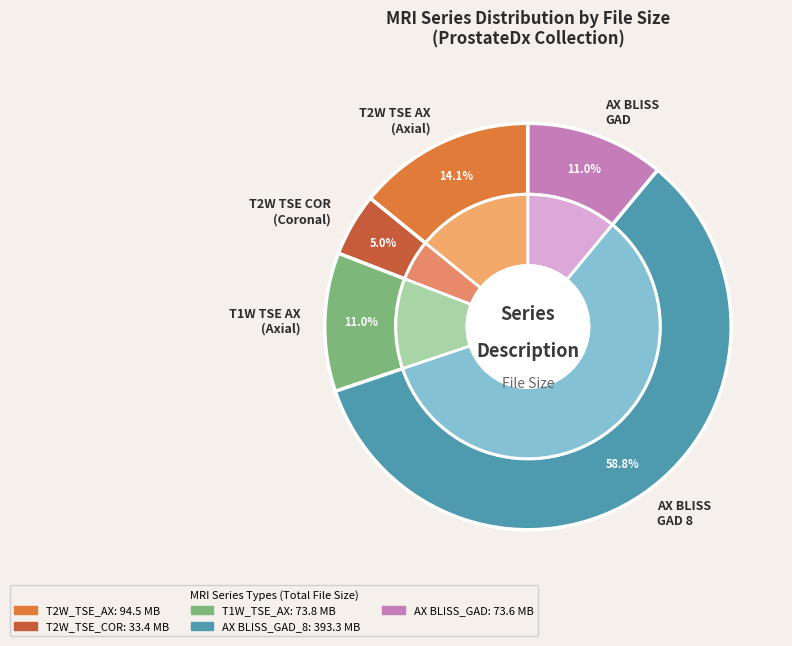

Is the sum of T2W_TSE_COR and T2W_TSE_COR greater than half?

No